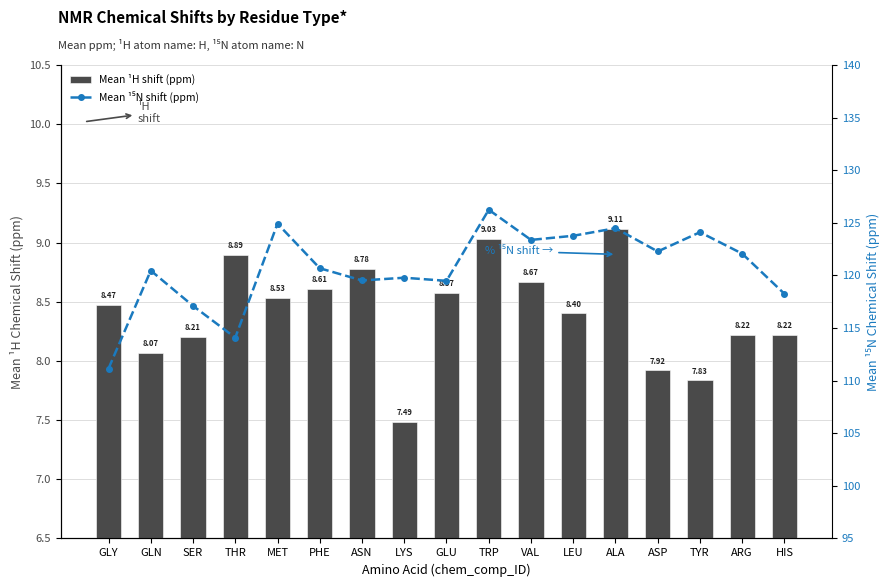

At how many categories does at least one series exceed 74?

17